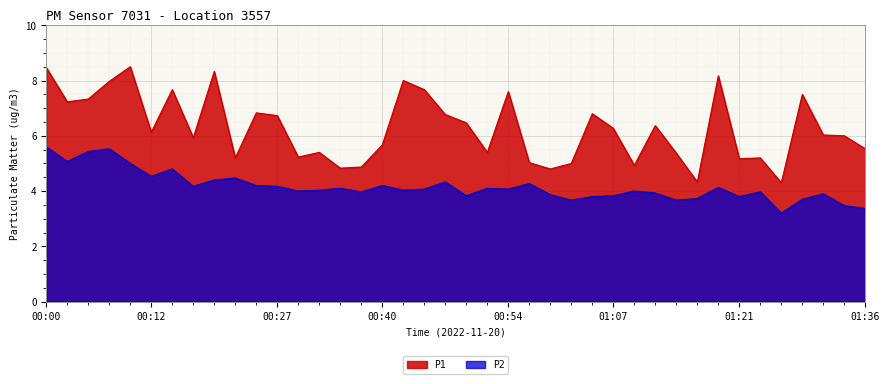

What is the label of the 20th point from the left?

00:47